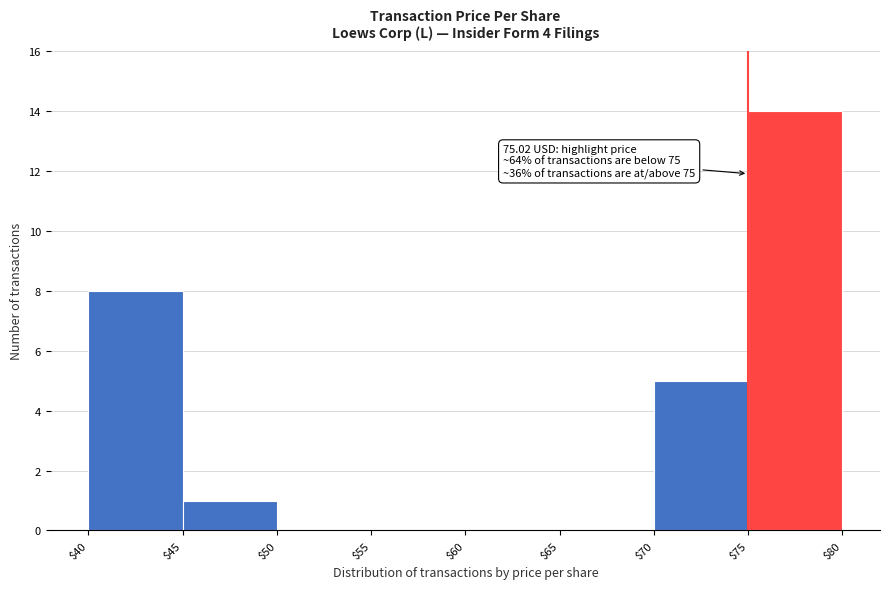

Over which range of the x-axis is the bar tallest?

$75 to $80